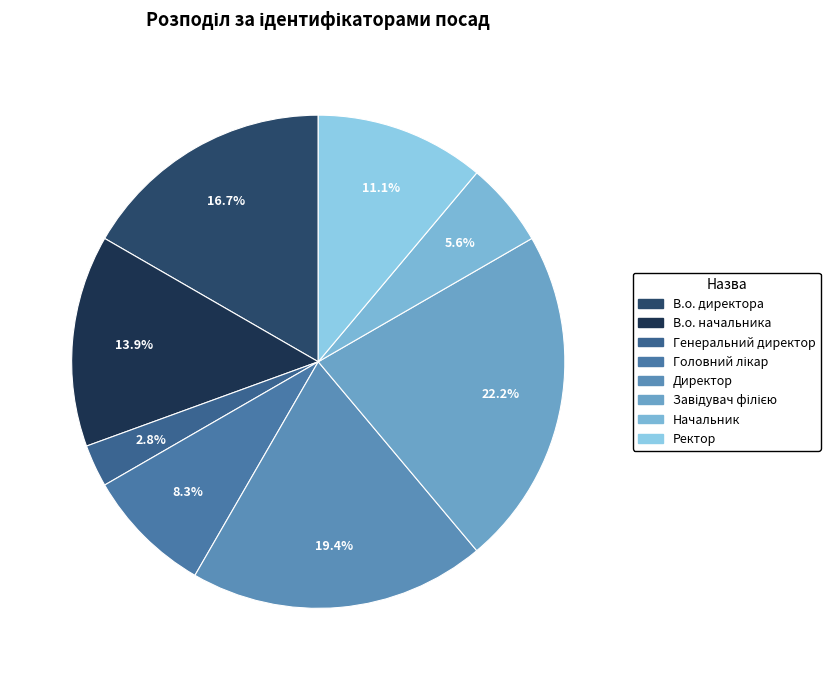

How many segments does this pie chart have?

8